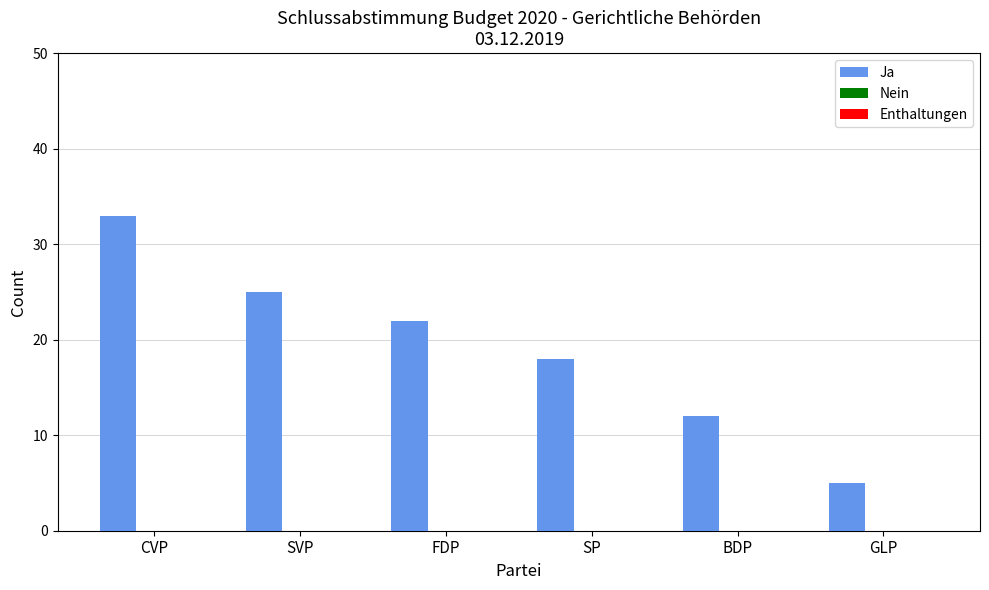

How many bars are there in total?

6